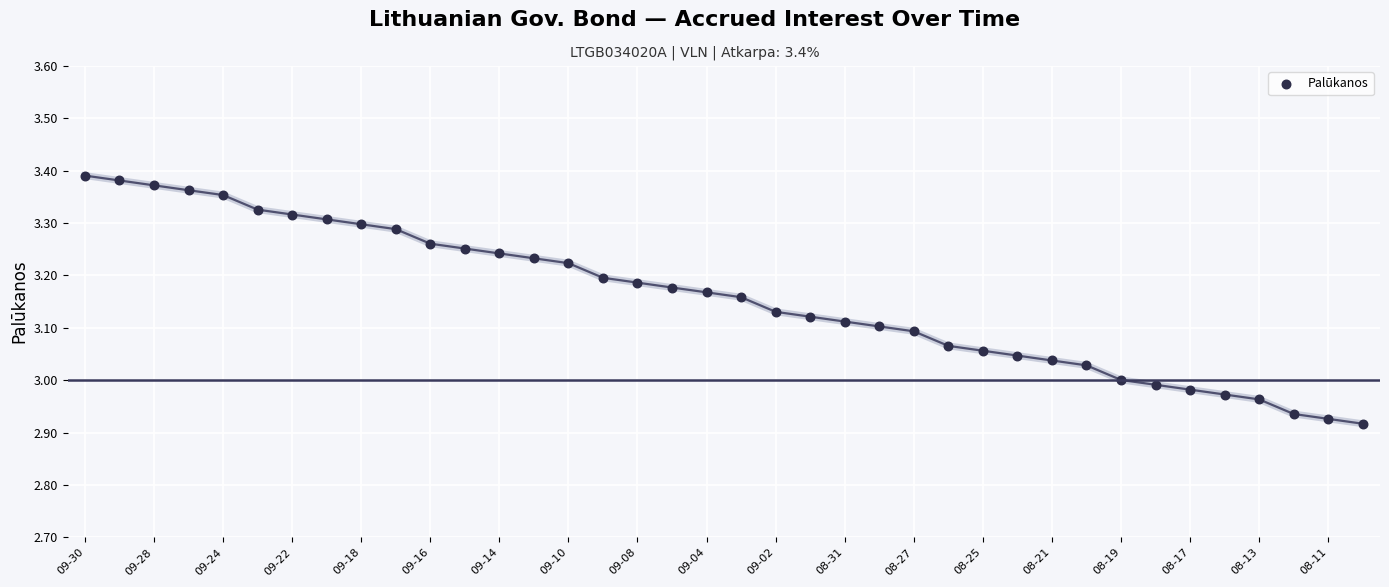

What is the range of Y values (max minus min)?

0.5